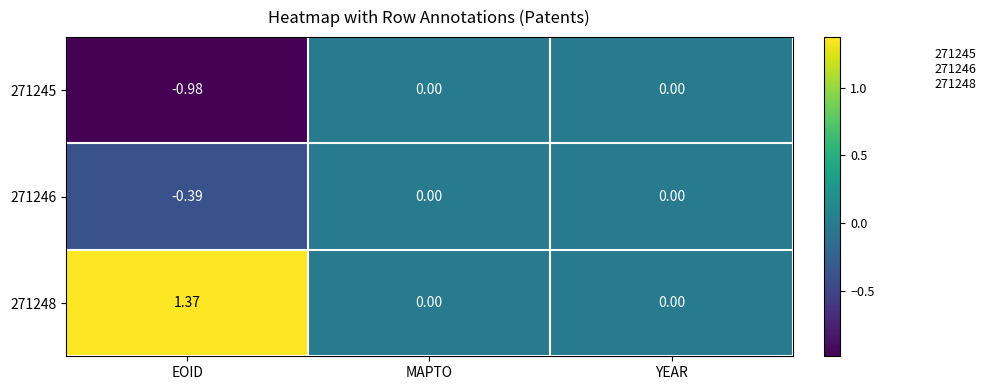

Which category has the highest value across all series?

EOID